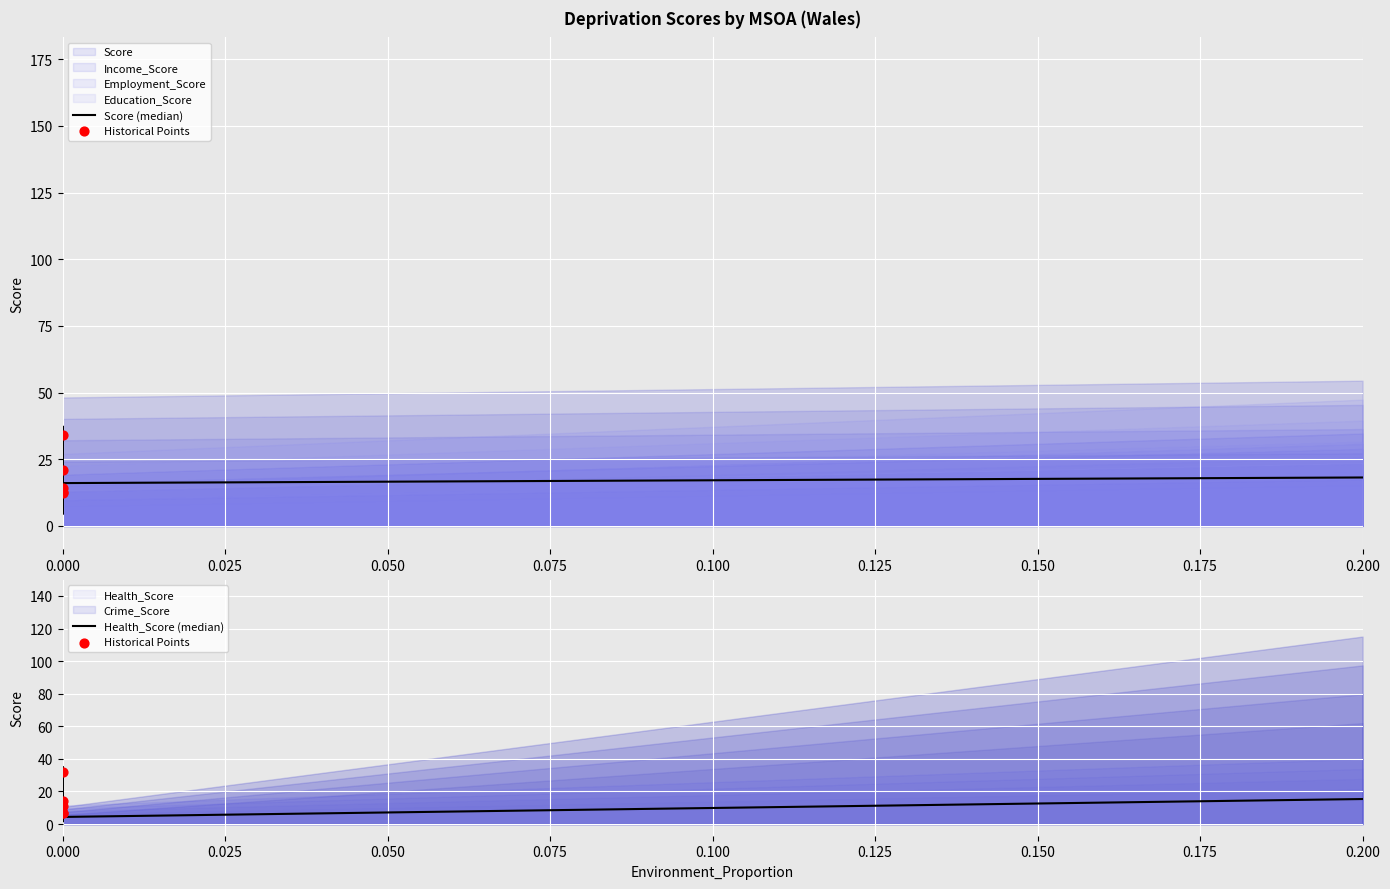

At how many categories does at least one series exceed 20?

16